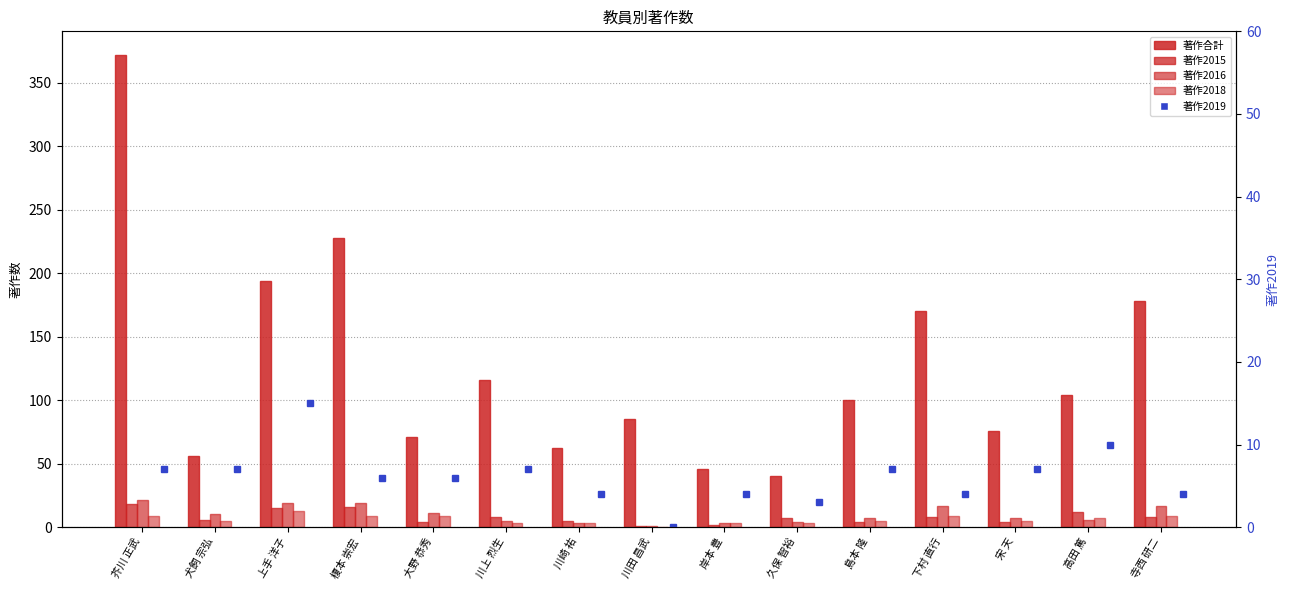

At how many categories does at least one series exceed 315?

1